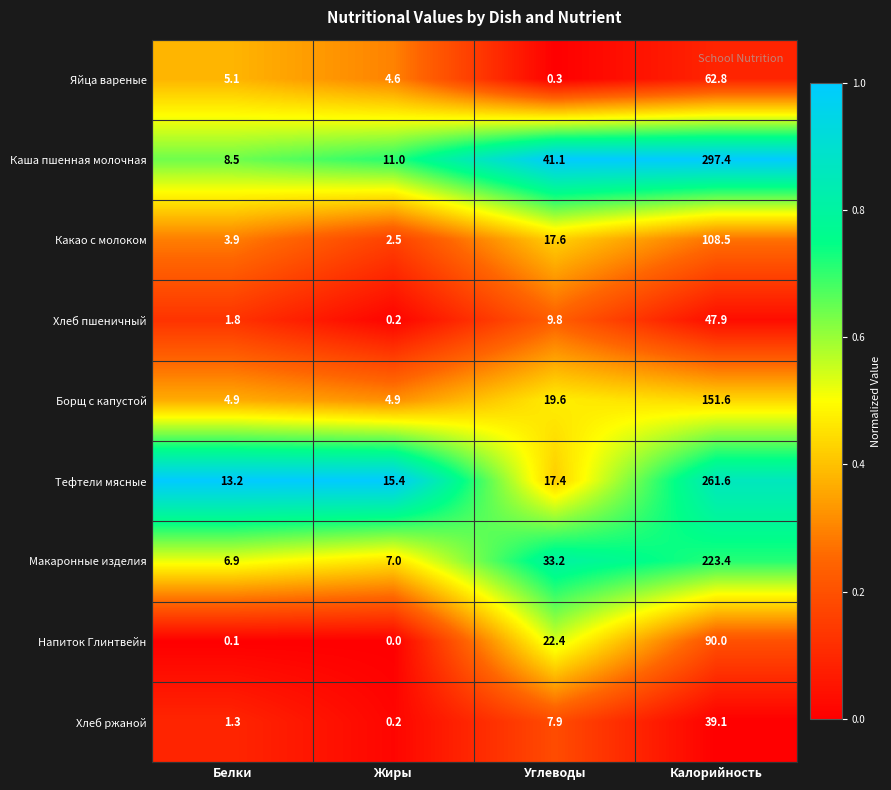

How many series are shown in this chart?

9